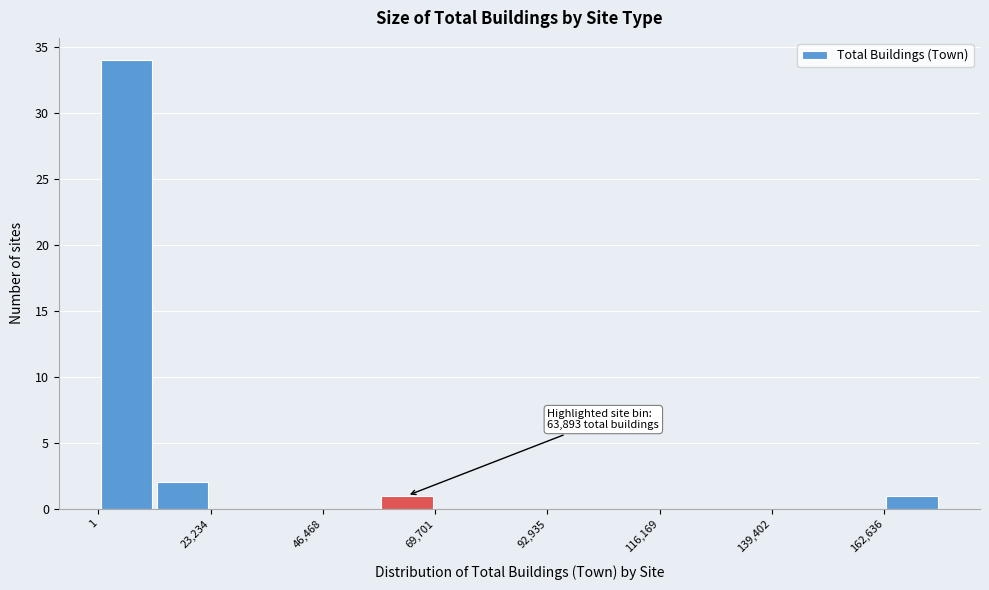

Read against the x-axis, roughly where is the centre of the tallest bar?

5000